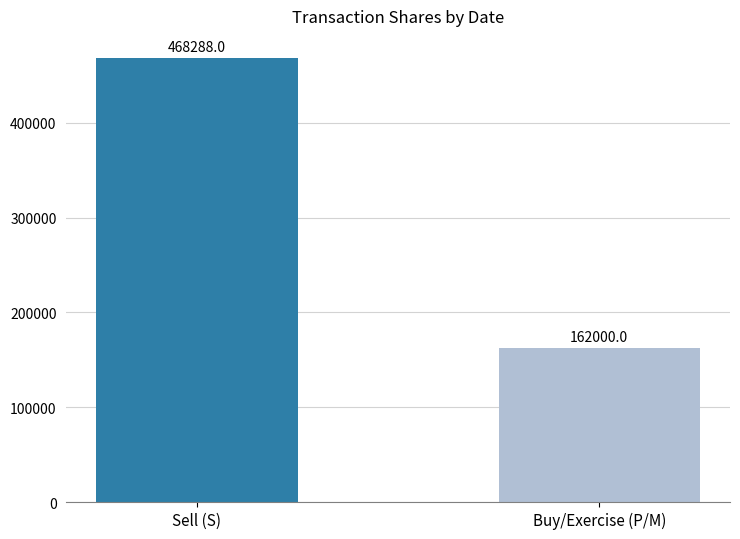

True or false: the data shows 468288 at Sell (S).

True